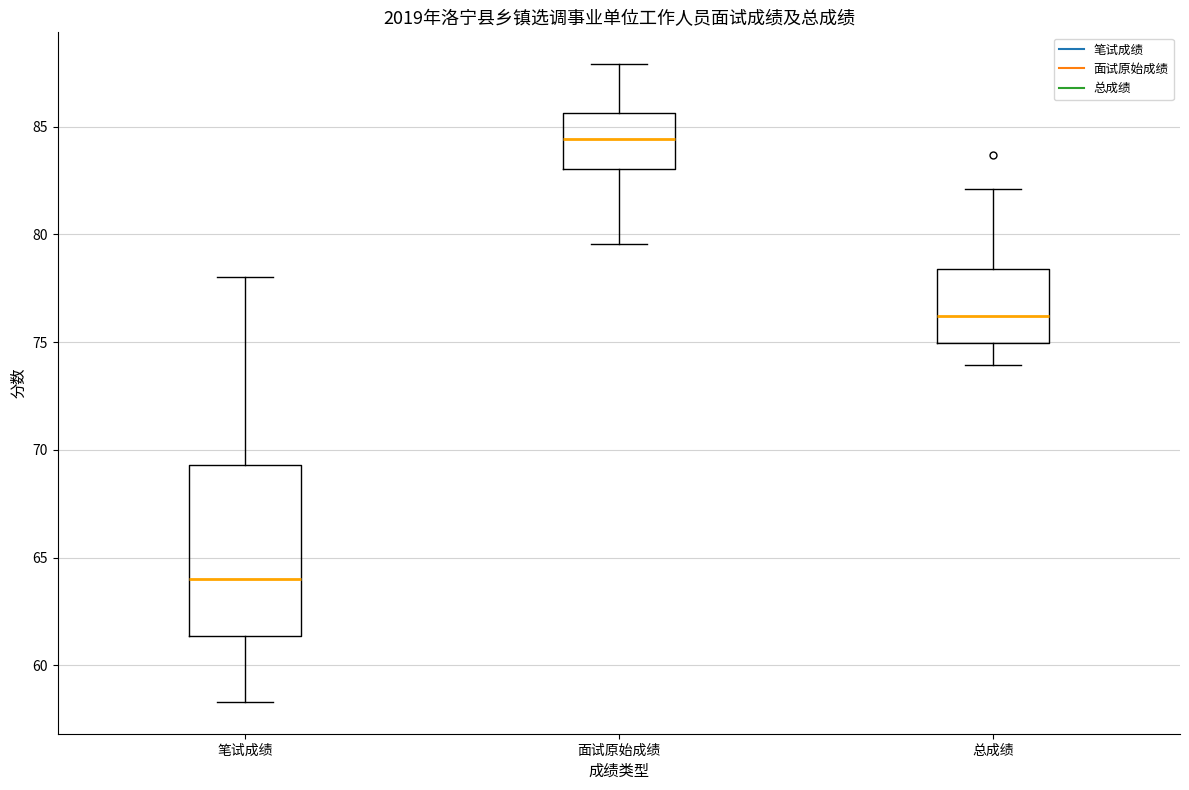

Which box has the lowest median line?

笔试成绩